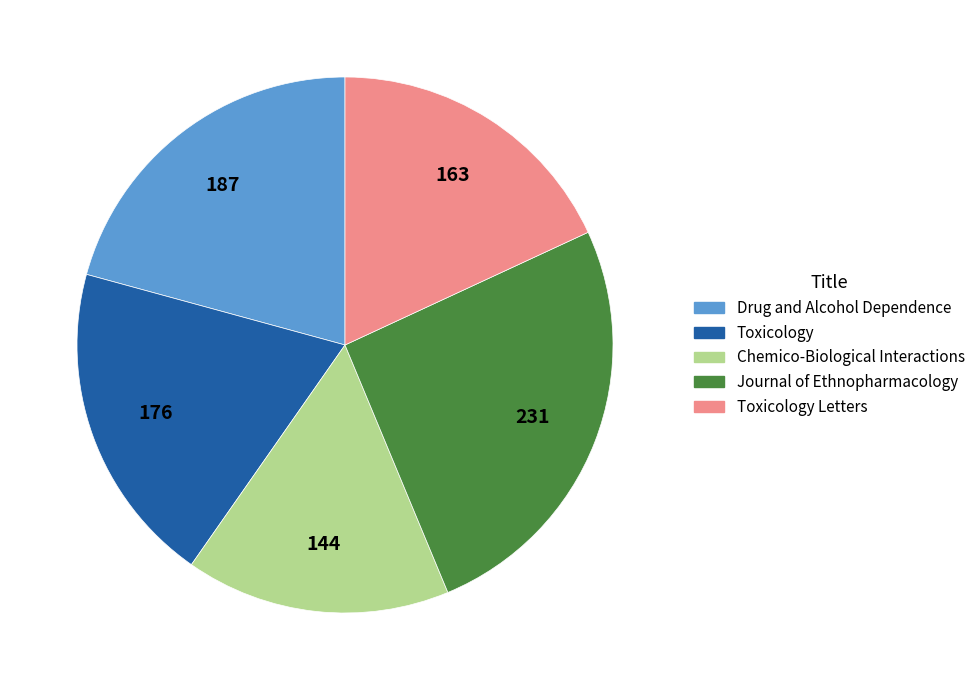

Between Drug and Alcohol Dependence and Toxicology, which is larger?

Drug and Alcohol Dependence